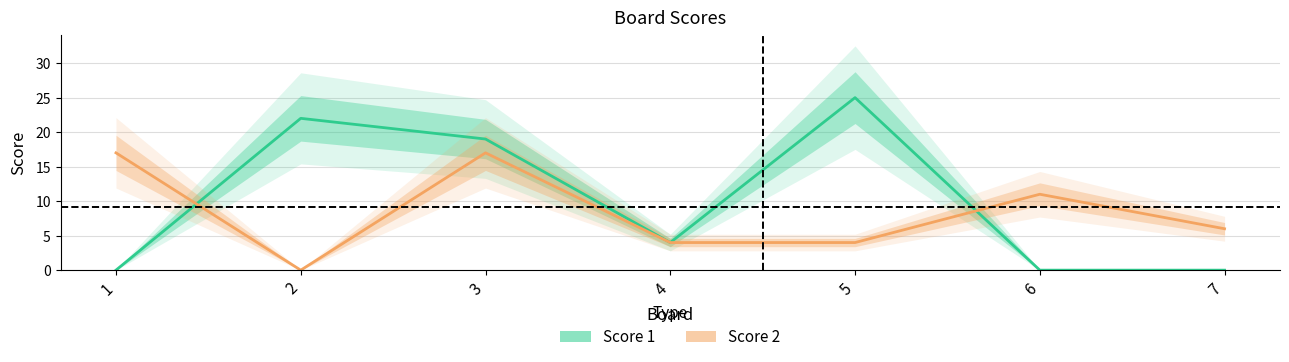

Is it true that Score 2 equals 17 at 3?

True